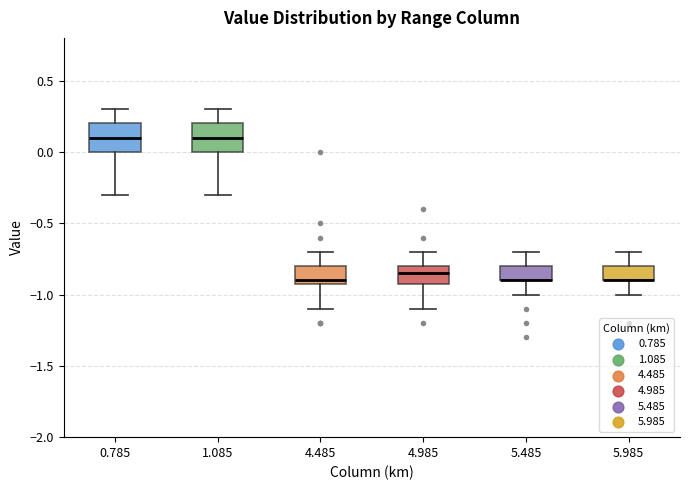

Reading left to right, transcribe this box plot: for each box, give where its median line is, the range the box spans, and where its two whiskers end, as read against the y-axis. The values are not printed on the chart, so give them approximately, as read against the axis.

0.785: median 0.10, box 0.00 to 0.20, whiskers -0.30 to 0.30
1.085: median 0.10, box 0.00 to 0.20, whiskers -0.30 to 0.30
4.485: median -0.90 (just above the box's lower edge), box -0.90 to -0.80, whiskers -1.10 to -0.70
4.985: median -0.85, box -0.90 to -0.80, whiskers -1.10 to -0.70
5.485: median -0.90 (drawn on the box's lower edge), box -0.90 to -0.80, whiskers -1.00 to -0.70
5.985: median -0.90 (drawn on the box's lower edge), box -0.90 to -0.80, whiskers -1.00 to -0.70